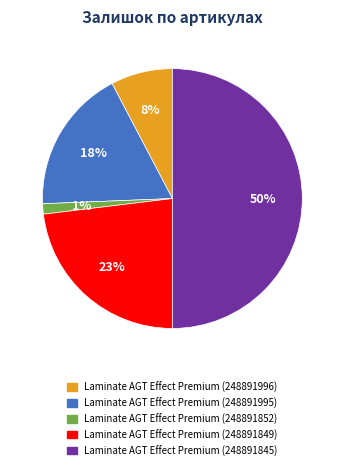

To the nearest percent, what is the average slice percentage?

20%